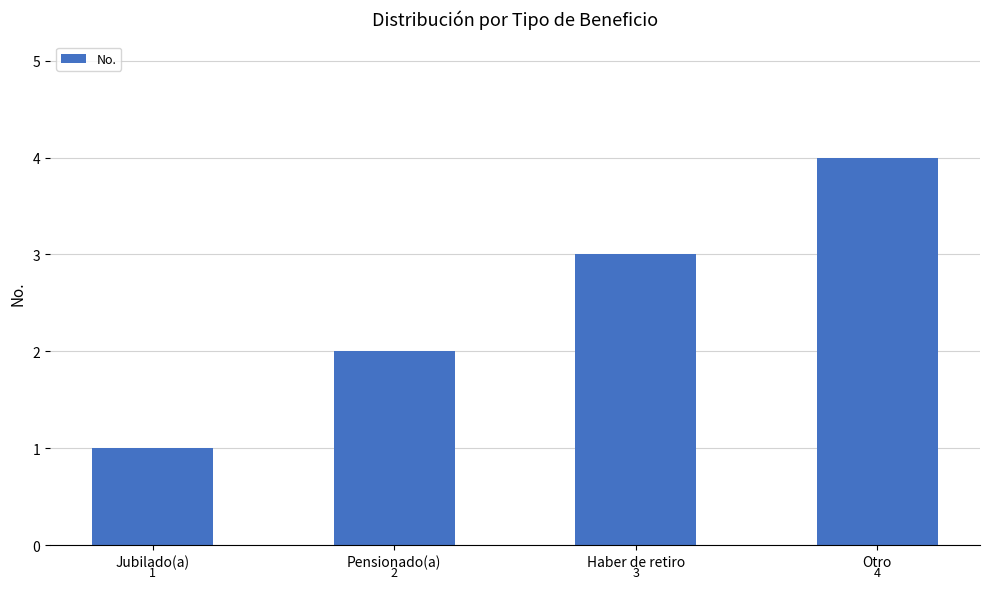

True or false: the data shows 4 at Otro.

True